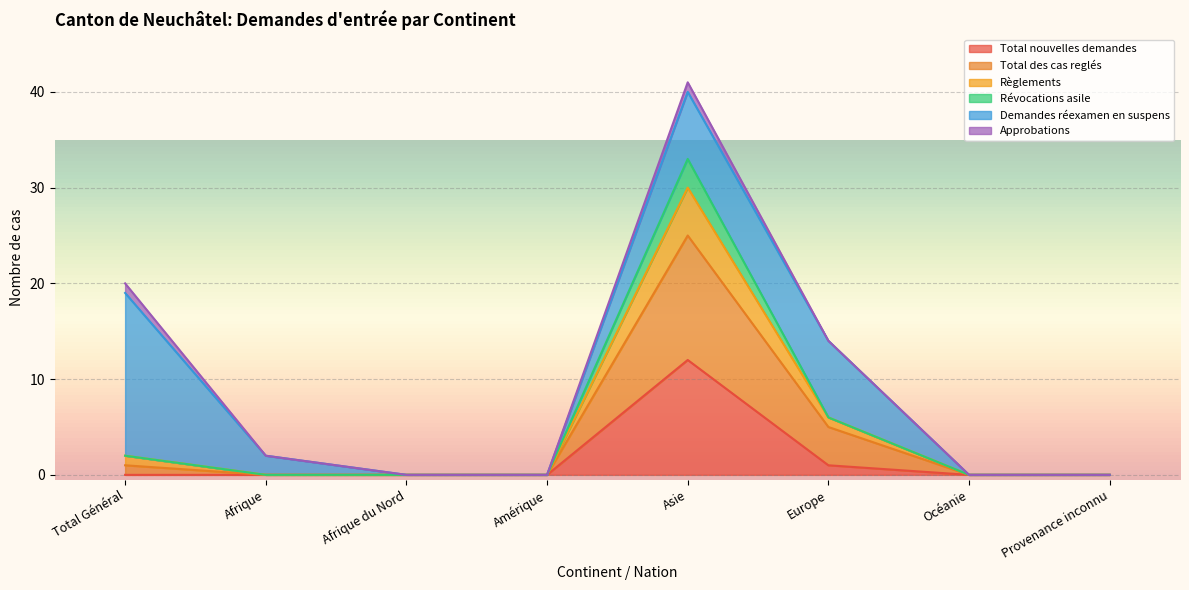

The Total nouvelles demandes series shows 0 at Afrique. True or false?

True